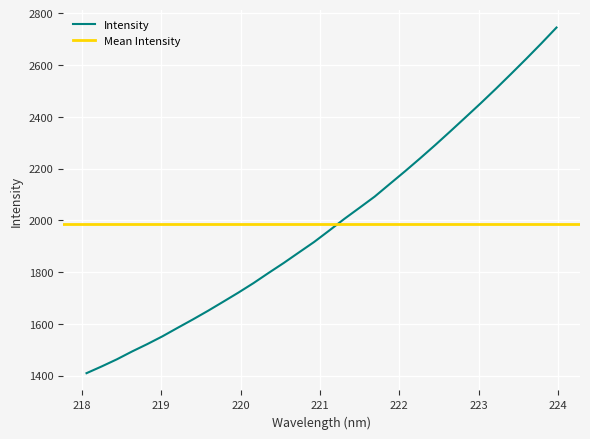

Which category has the highest value across all series?

223.9802